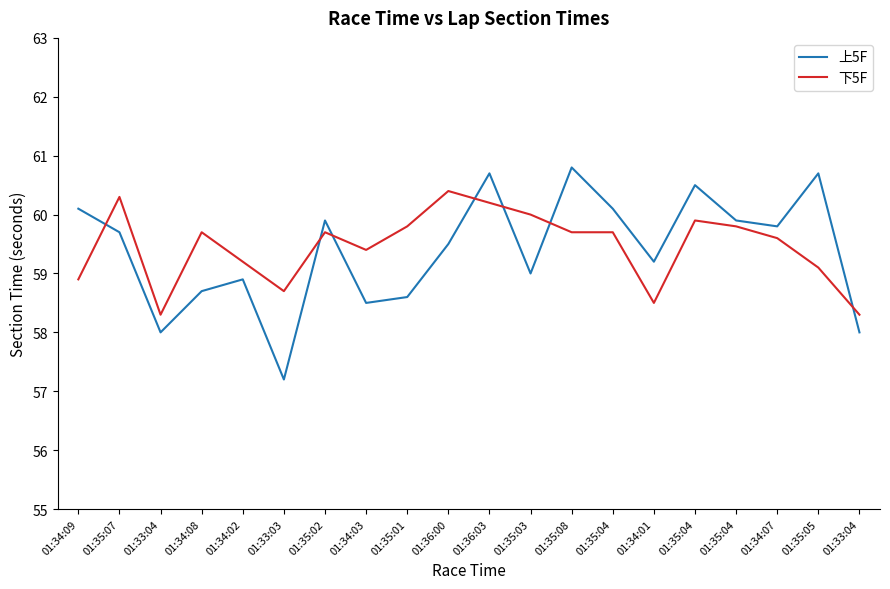

Between 01:33:04 and 01:34:08, which series saw the biggest shift?

下5F